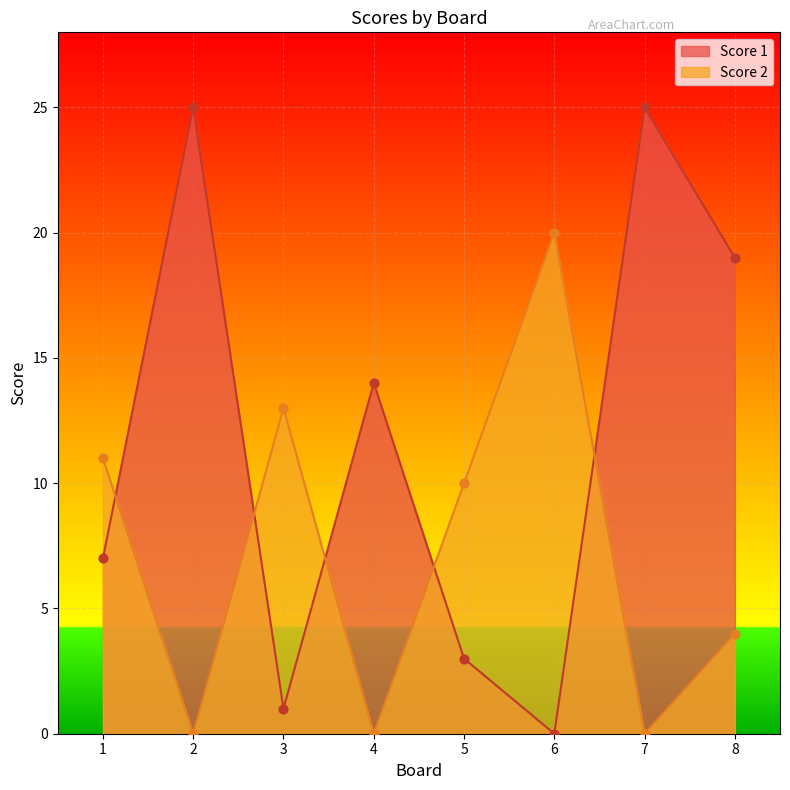

Which series reaches the minimum Y coordinate?

Score 1